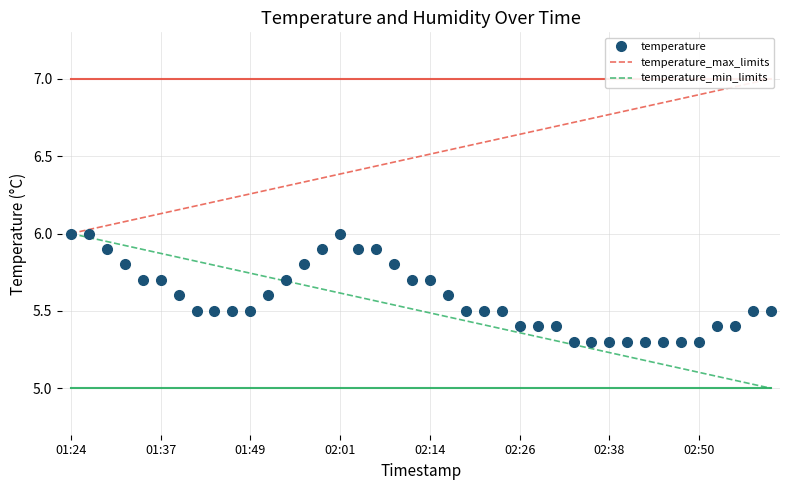

What position from the right is 11?

29